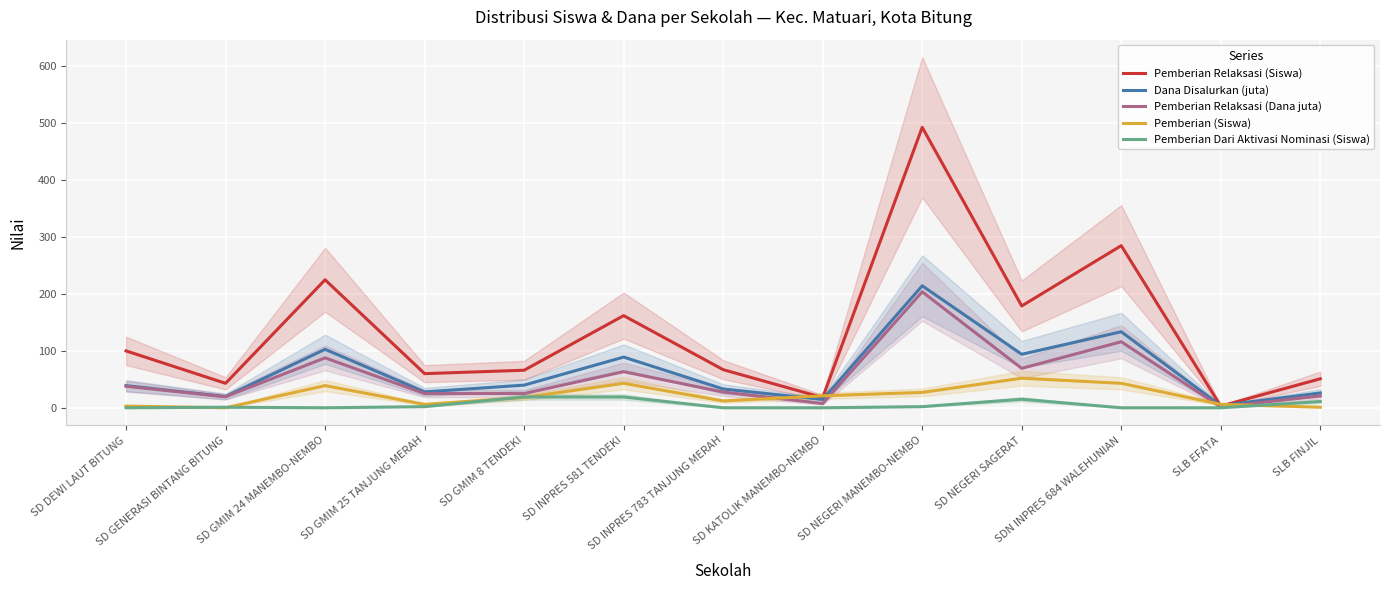

Is it true that Pemberian (Siswa) equals 12.7 at SDN INPRES 684 WALEHUNIAN?

False